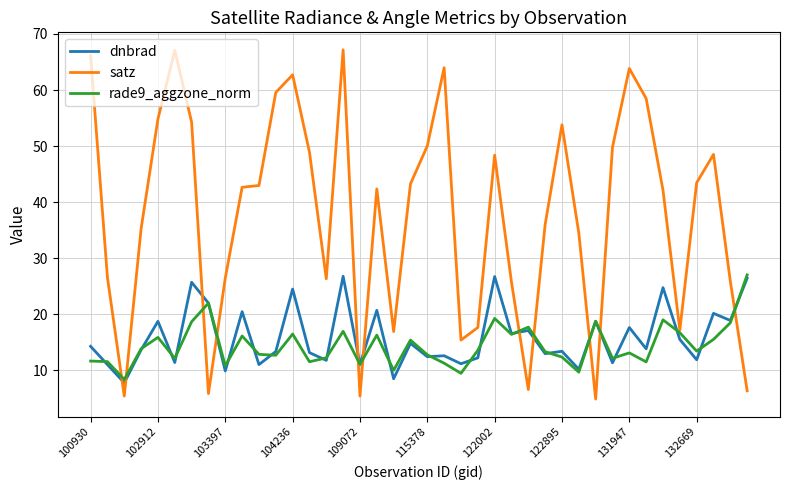

Which series has the widest spread of values?

satz